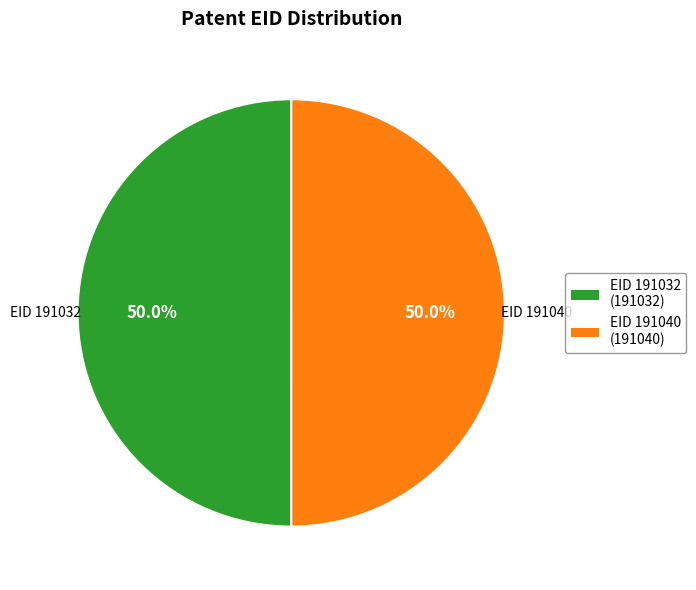

Is the sum of EID 191032 and EID 191040 greater than half?

Yes